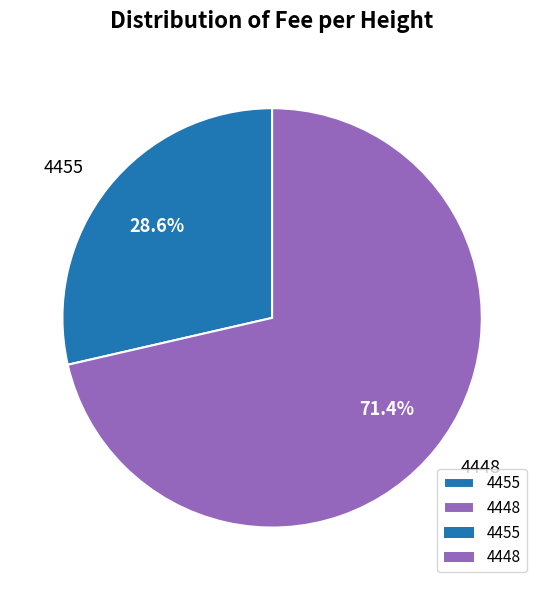

Rank the categories by value from lowest to highest.

4455, 4448